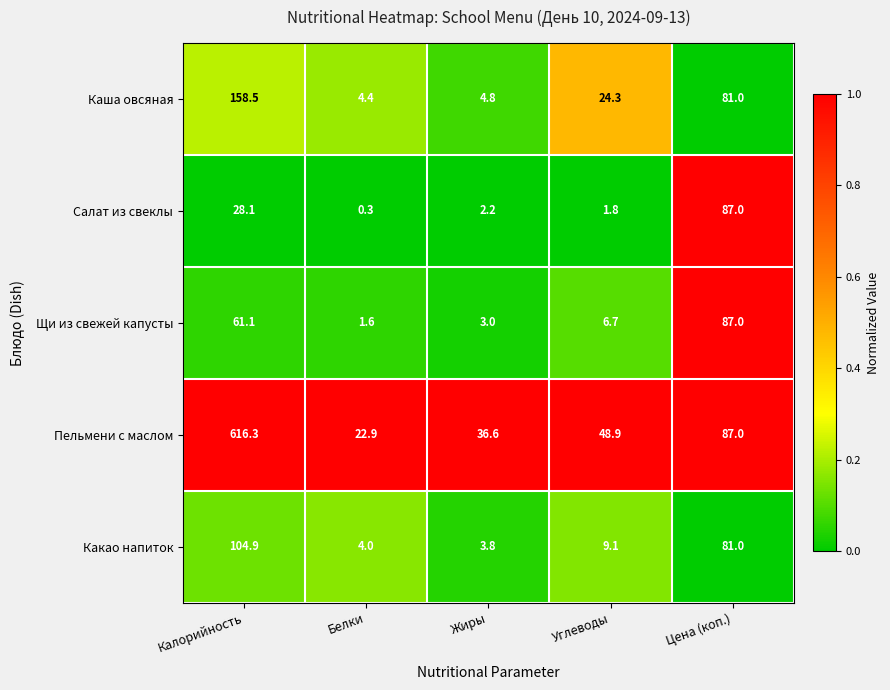

List the labels in order of Каша овсяная value, smallest first.

Белки, Жиры, Углеводы, Цена (коп.), Калорийность